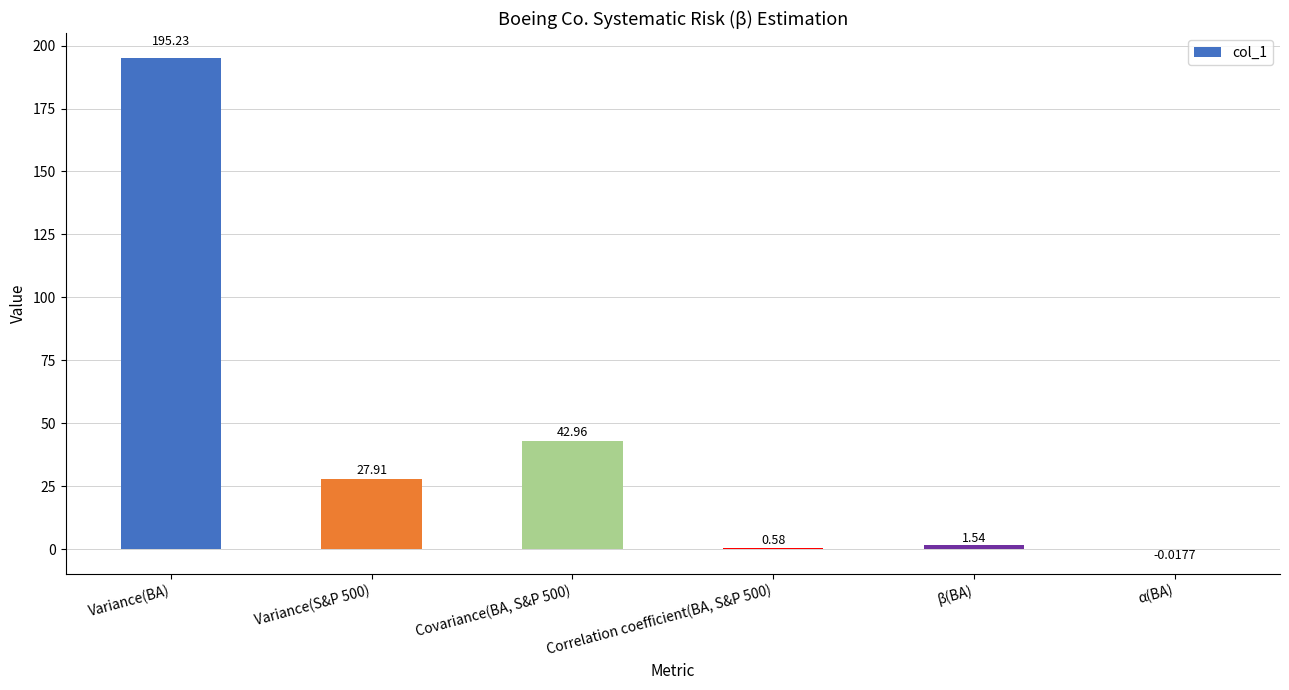

What is the sum of all values?

268.2